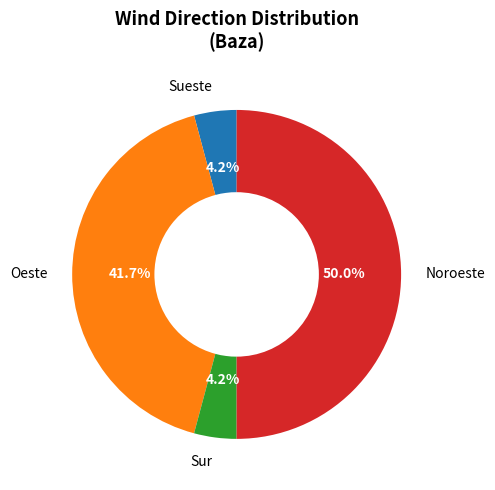

Does Sur represent more than half of the total?

No